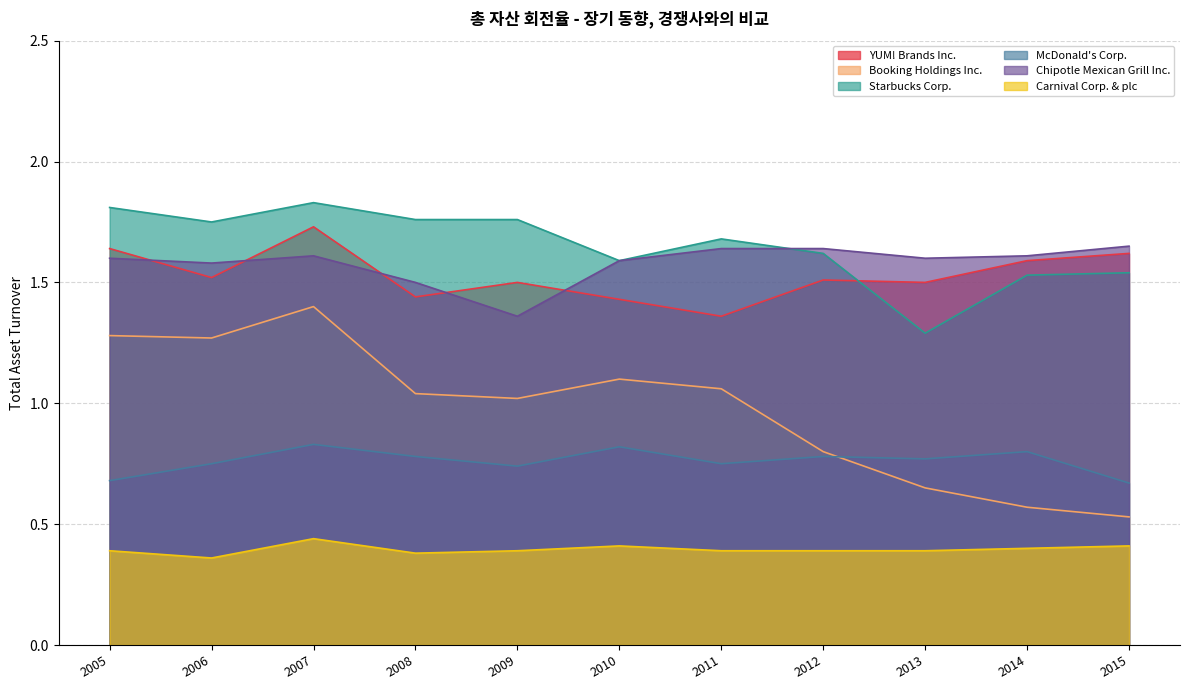

True or false: Starbucks Corp. and Booking Holdings Inc. intersect in this chart.

False